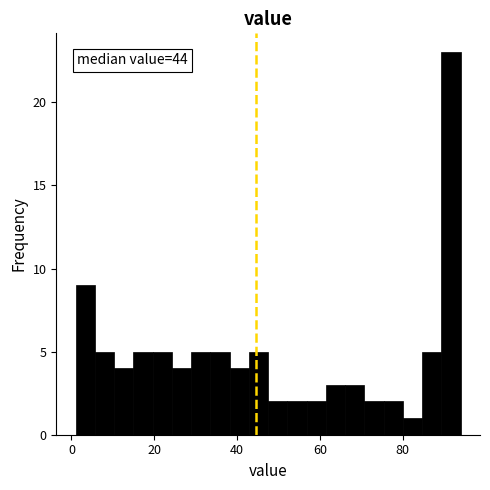

Around what value on the x-axis is the tallest bar? Give the approximate position of its centre, as read against the axis.

92